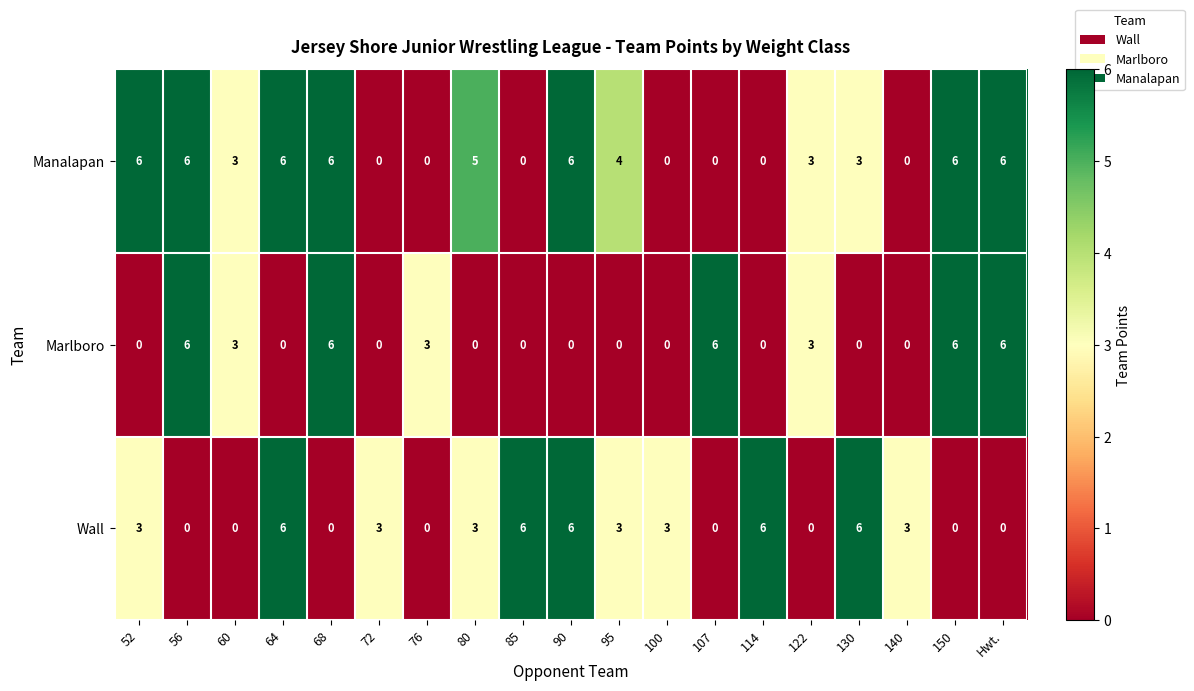

How many Marlboro values are between 0 and 6?

19